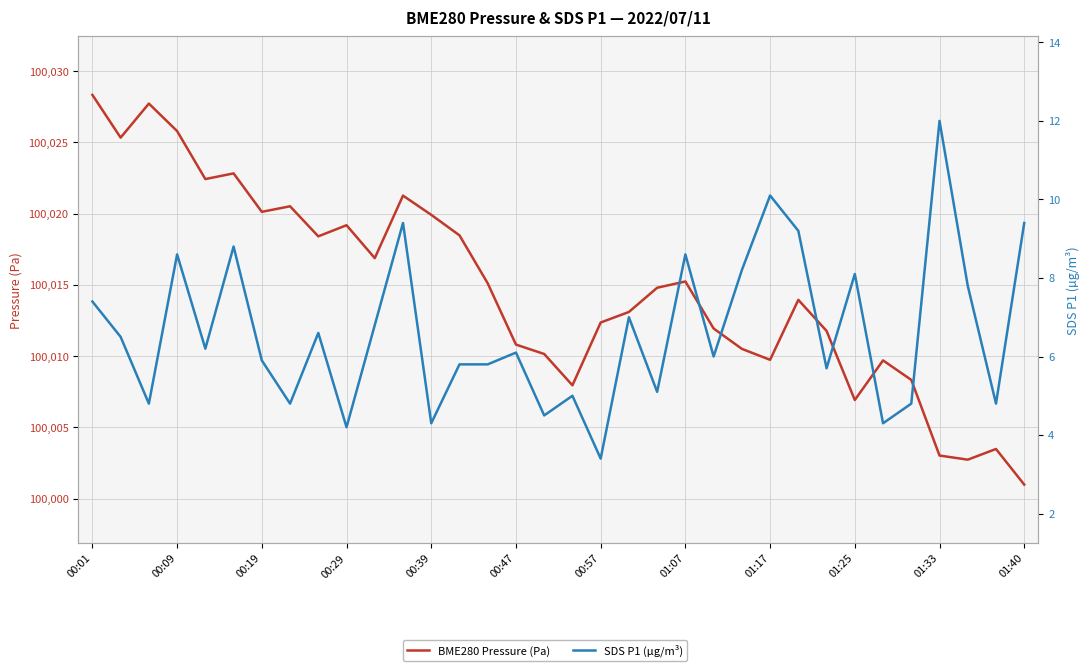

Where is BME280 Pressure (Pa) nearest to the value 100014?

25